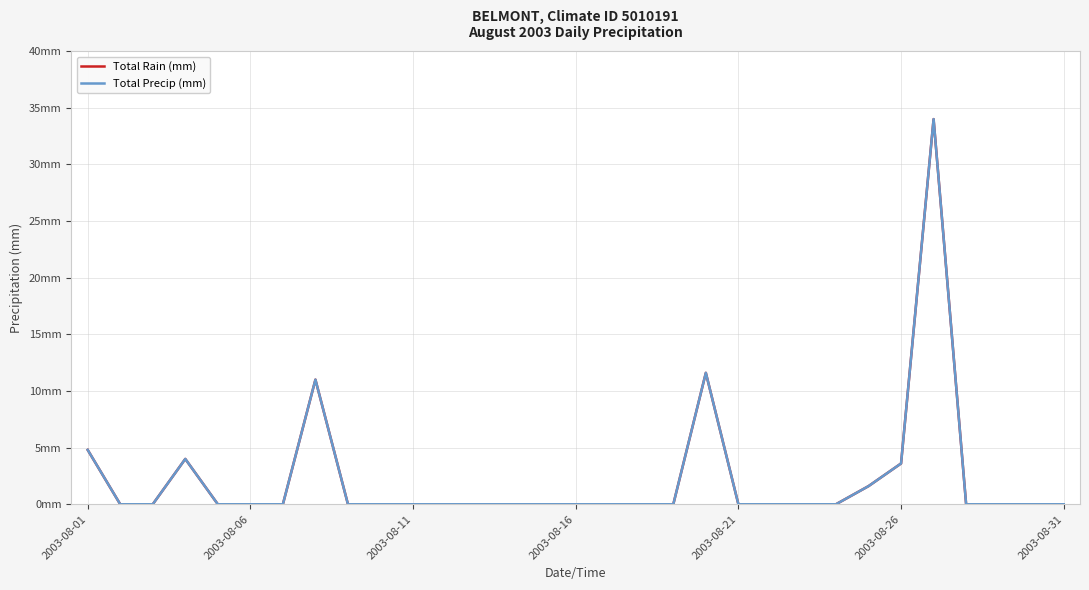

Does the chart display data point markers on the line(s)?

No